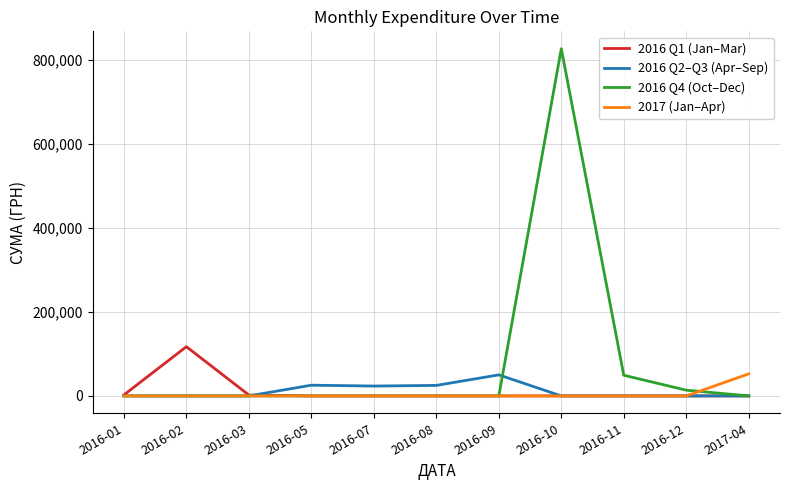

In 2016 Q4 (Oct–Dec), how many points are higher than both neighbors (excluding endpoints)?

1